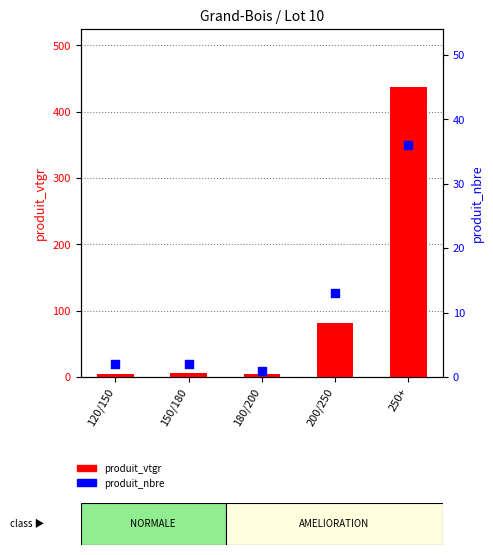

At which category is the sum across all series the highest?

250+